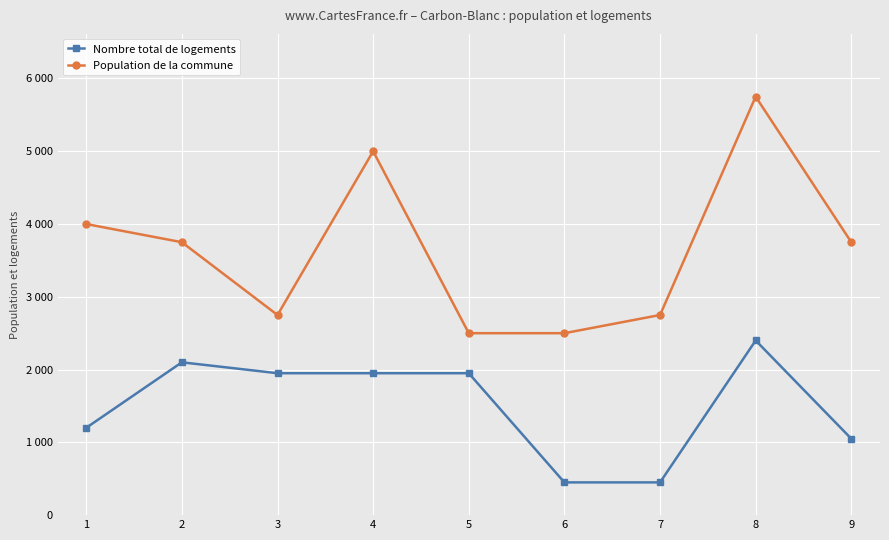

At which label does Population de la commune reach its peak?

8